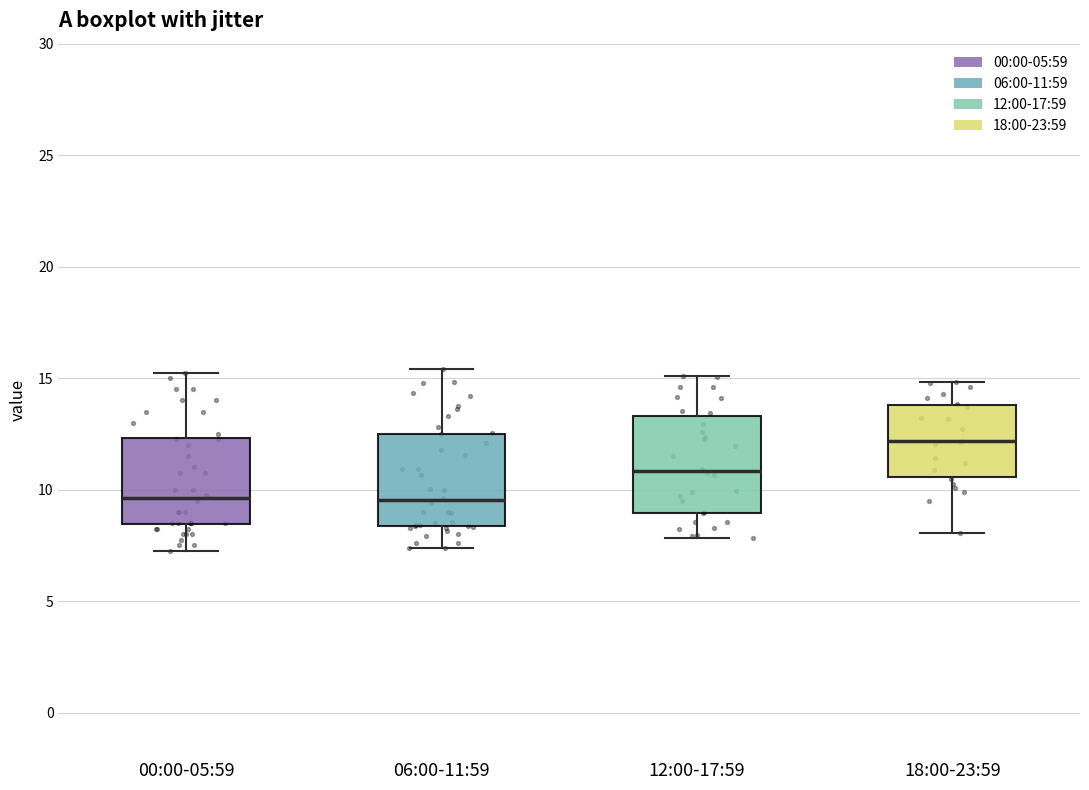

Reading left to right, transcribe this box plot: for each box, give where its median line is, the range the box spans, and where its two whiskers end, as read against the y-axis. The values are not printed on the chart, so give them approximately, as read against the axis.

00:00-05:59: median 9.5, box 8.5 to 12.5, whiskers 7.5 to 15.5
06:00-11:59: median 9.5, box 8.5 to 12.5, whiskers 7.5 to 15.5
12:00-17:59: median 11.0, box 9.0 to 13.5, whiskers 8.0 to 15.0
18:00-23:59: median 12.0, box 10.5 to 14.0, whiskers 8.0 to 15.0